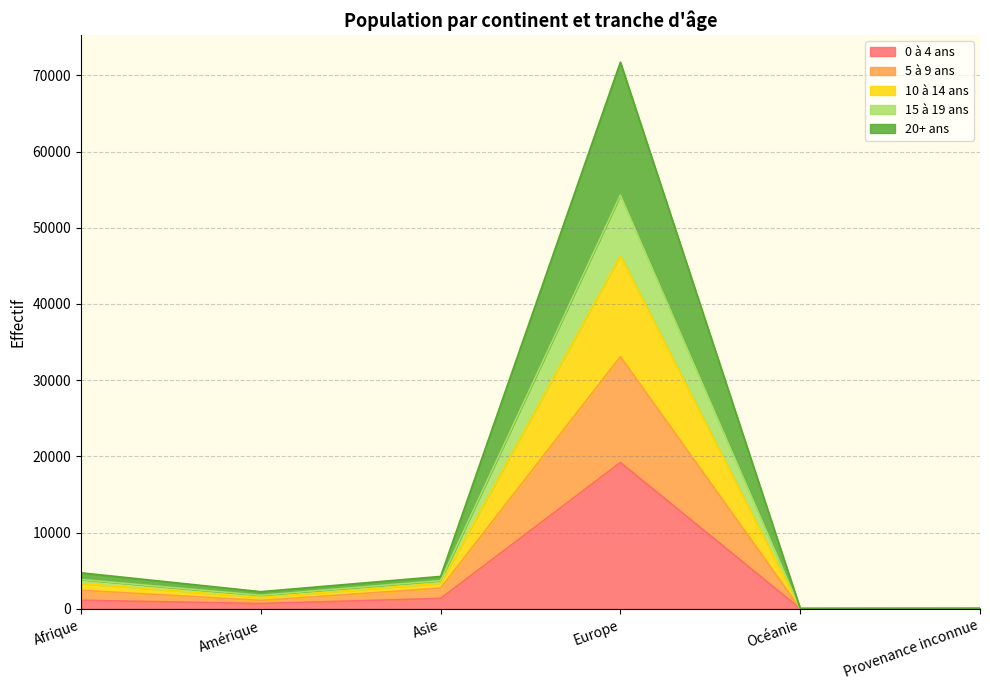

What is the sum of all 0 à 4 ans values?

22381